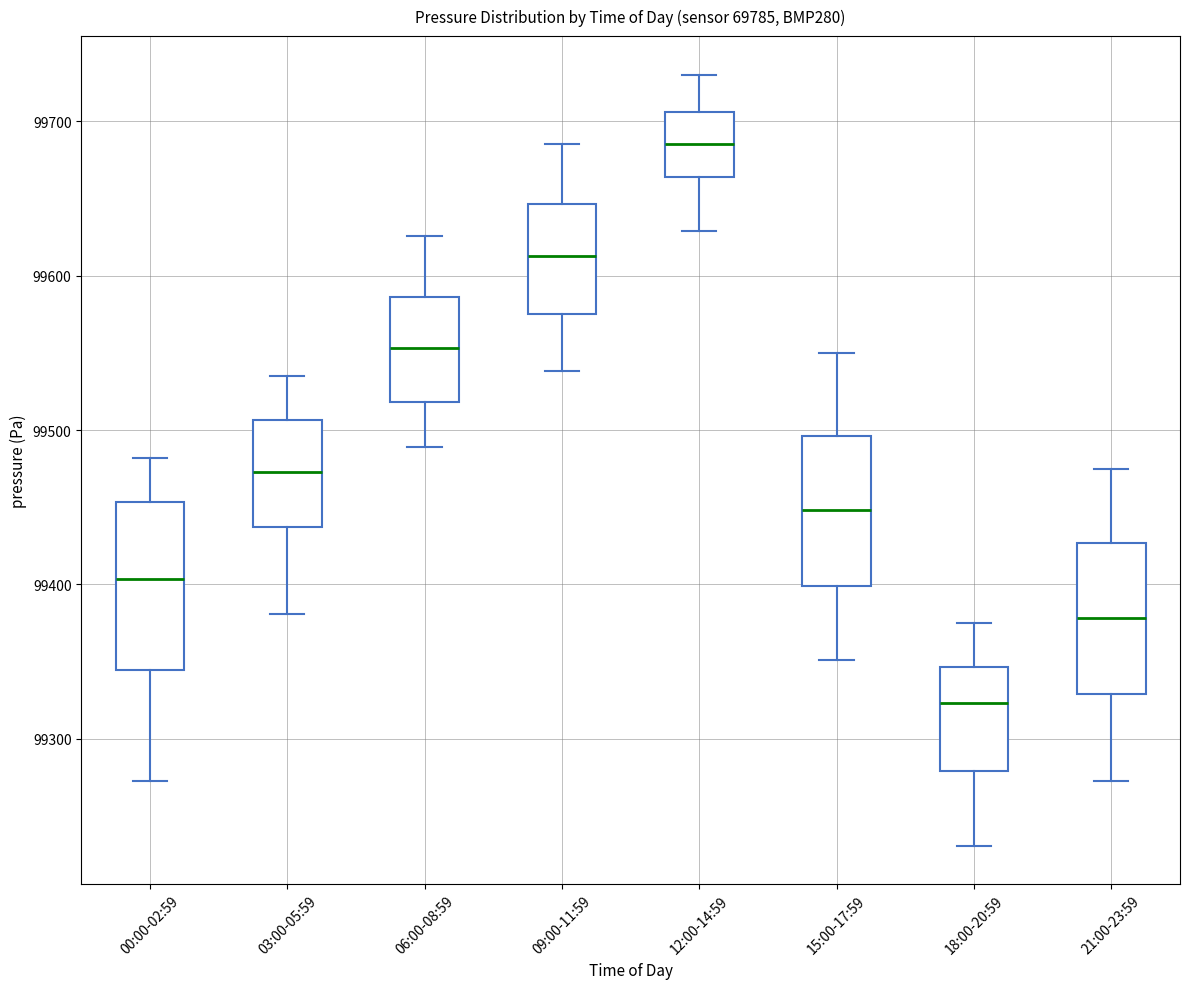

Reading left to right, transcribe this box plot: for each box, give where its median line is, the range the box spans, and where its two whiskers end, as read against the y-axis. The values are not printed on the chart, so give them approximately, as read against the axis.

00:00-02:59: median 99400, box 99340 to 99450, whiskers 99270 to 99480
03:00-05:59: median 99470, box 99440 to 99510, whiskers 99380 to 99540
06:00-08:59: median 99550, box 99520 to 99590, whiskers 99490 to 99630
09:00-11:59: median 99610, box 99580 to 99650, whiskers 99540 to 99690
12:00-14:59: median 99690, box 99660 to 99710, whiskers 99630 to 99730
15:00-17:59: median 99450, box 99400 to 99500, whiskers 99350 to 99550
18:00-20:59: median 99320, box 99280 to 99350, whiskers 99230 to 99380
21:00-23:59: median 99380, box 99330 to 99430, whiskers 99270 to 99480